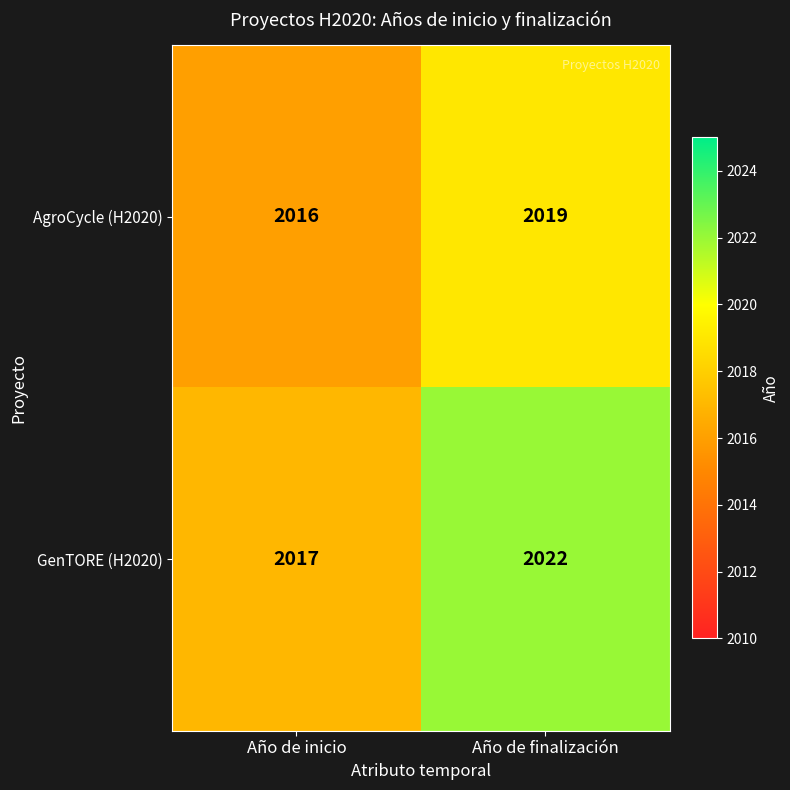

Which series has the largest total across all categories?

GenTORE (H2020)